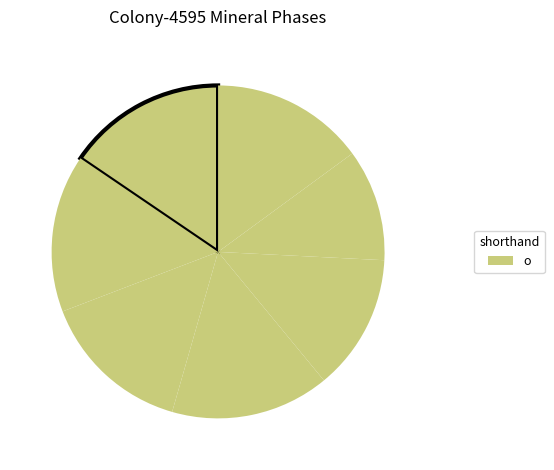

How many slices are in this pie chart?

7